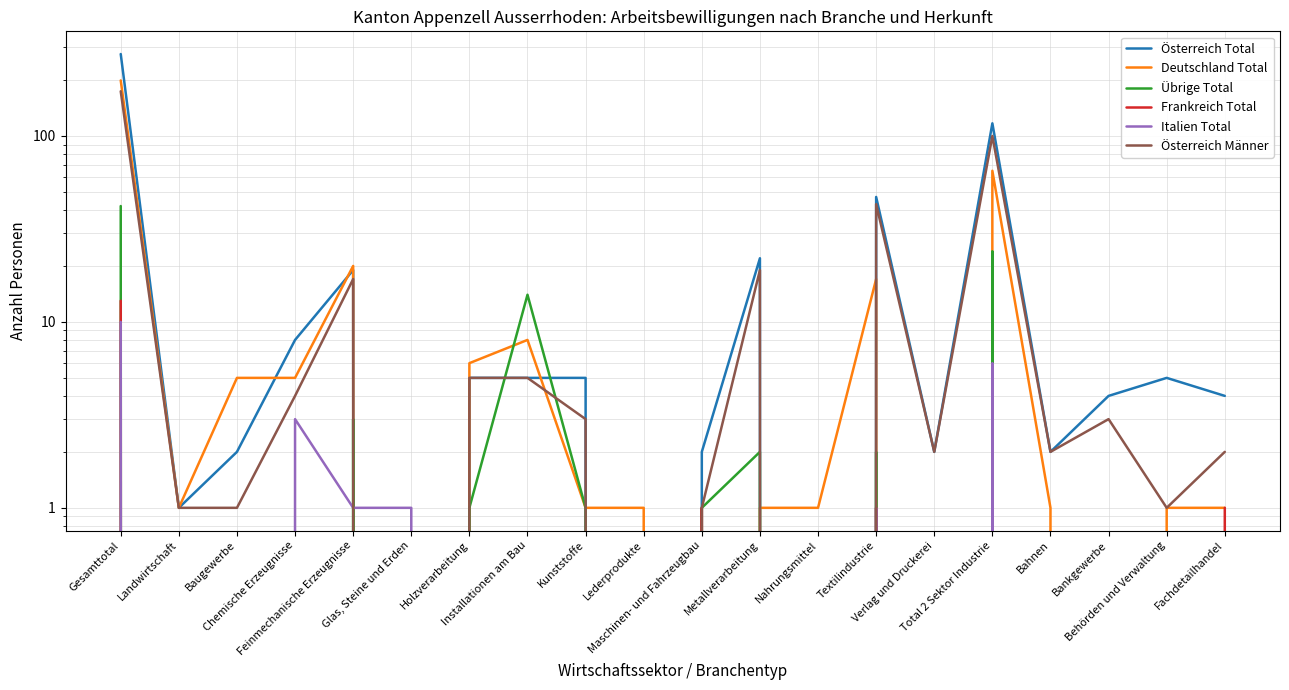

Which series has the largest total across all categories?

Österreich Total